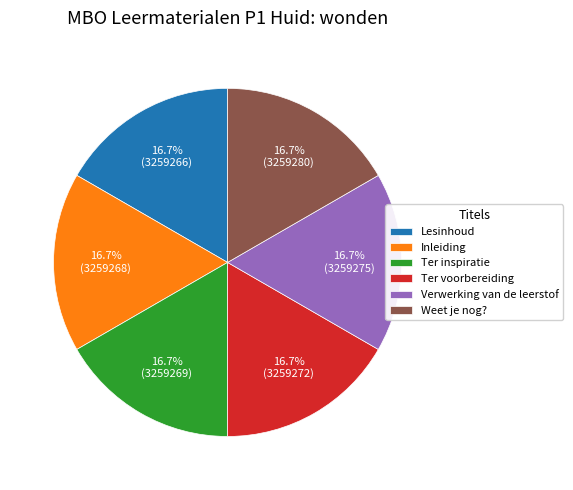

To the nearest percent, what portion does Inleiding represent?

17%